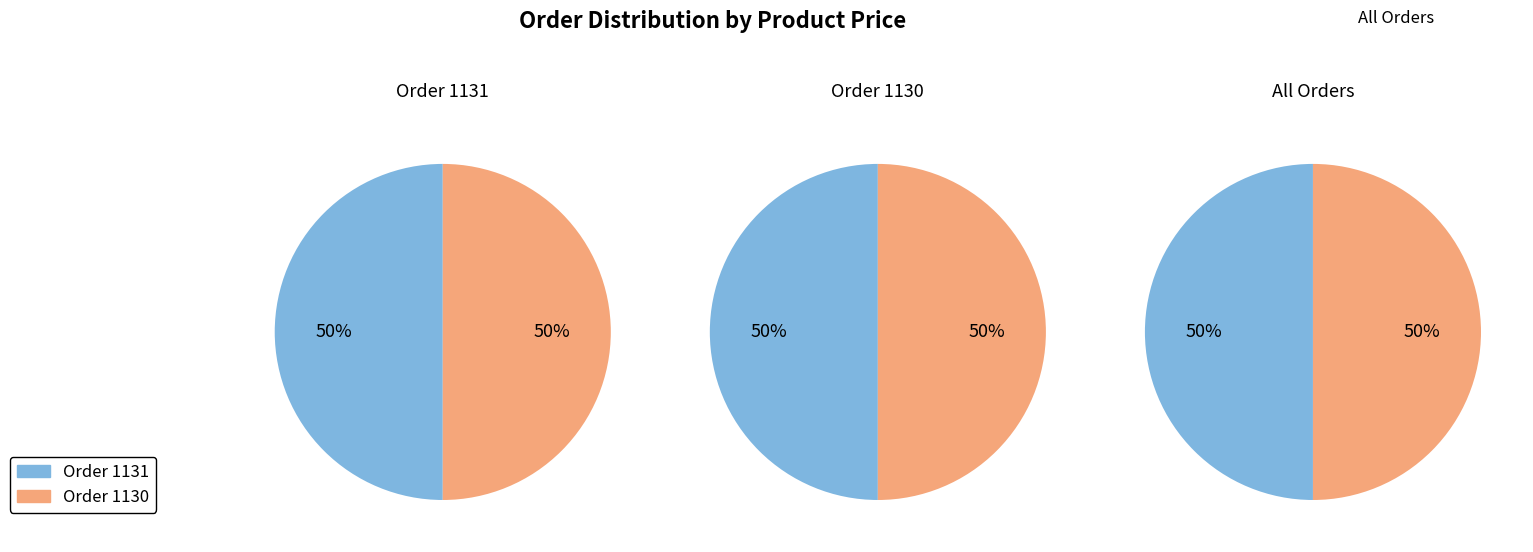

What is the total percentage of 1130 and 1131?

100.0%